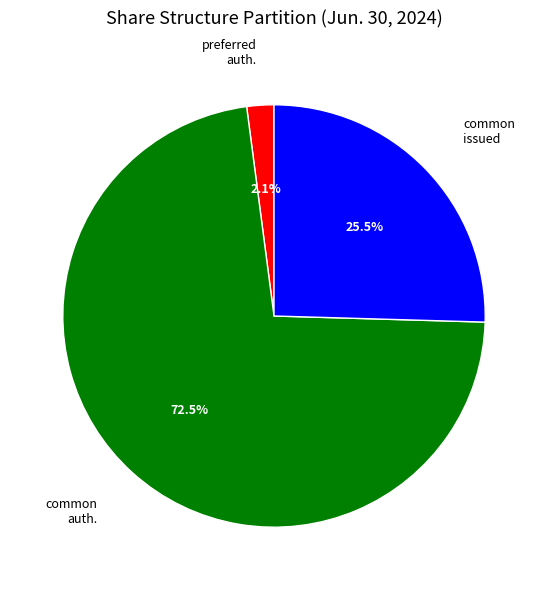

Is there any slice that represents more than half of the pie?

Yes